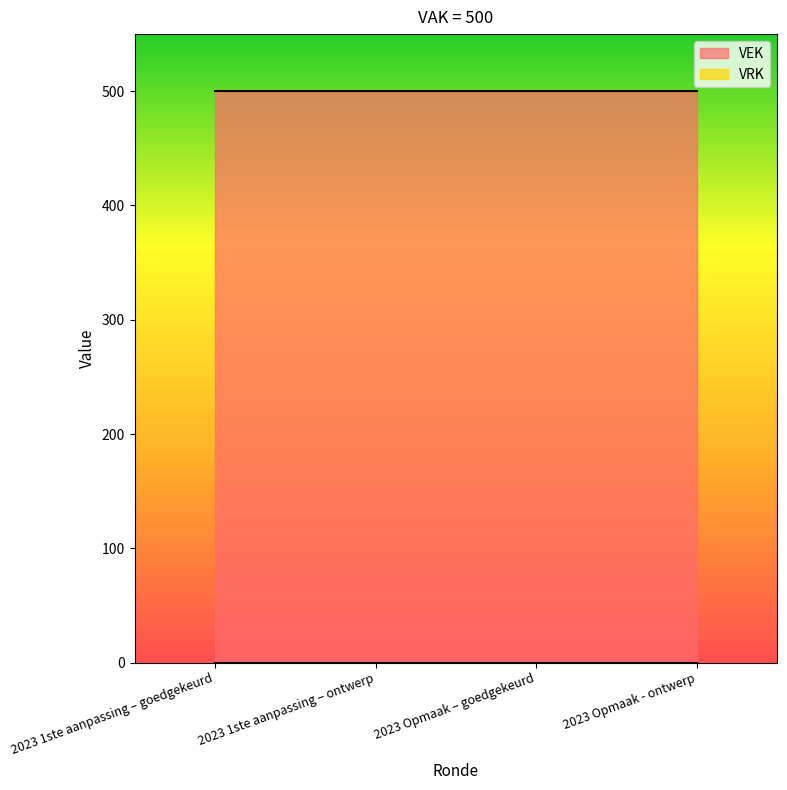

Which label corresponds to the largest value in the chart?

2023 1ste aanpassing – goedgekeurd